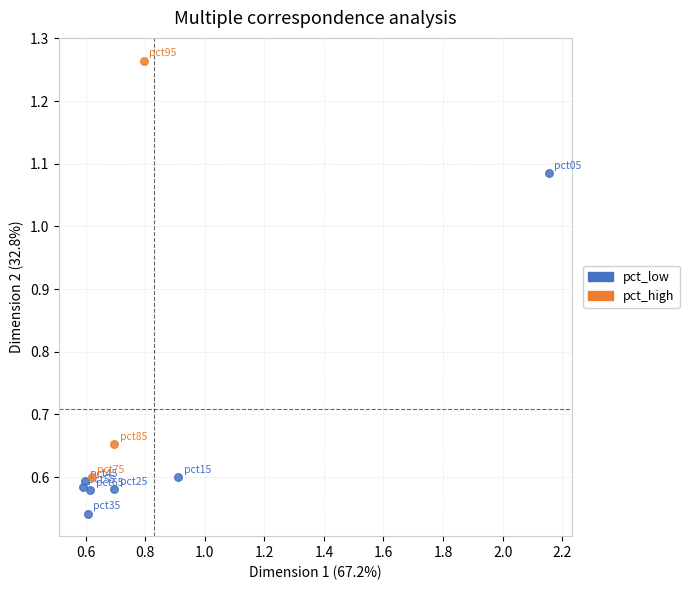

Which series reaches the minimum Y coordinate?

pct_low